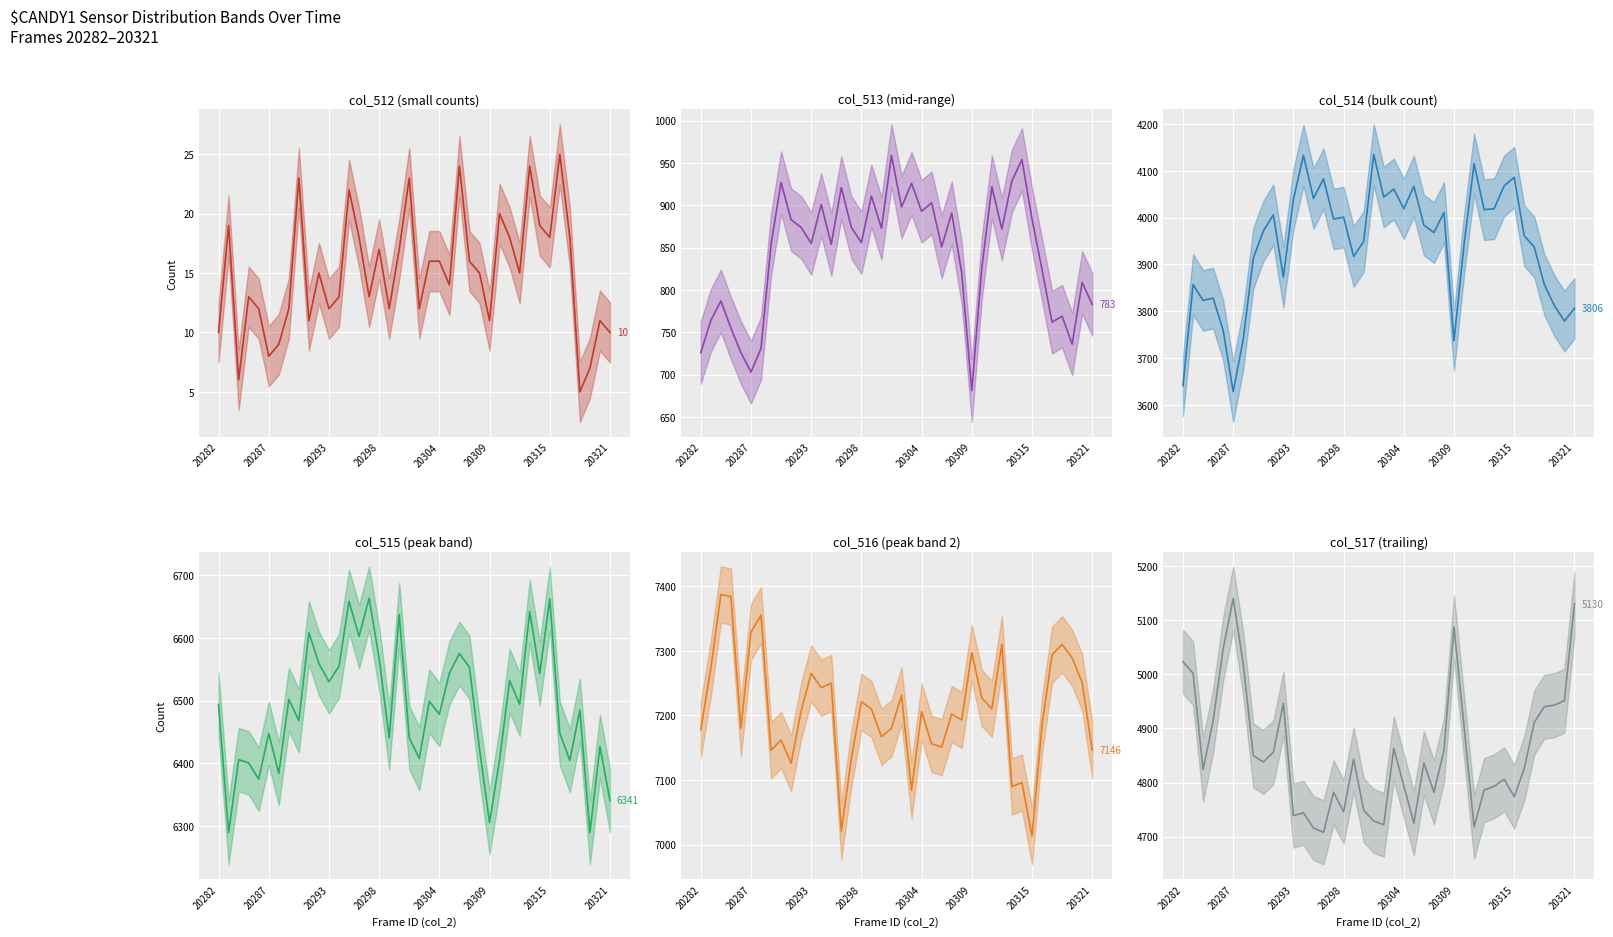

True or false: col_513 mean has a value of 542 at 20298.

False